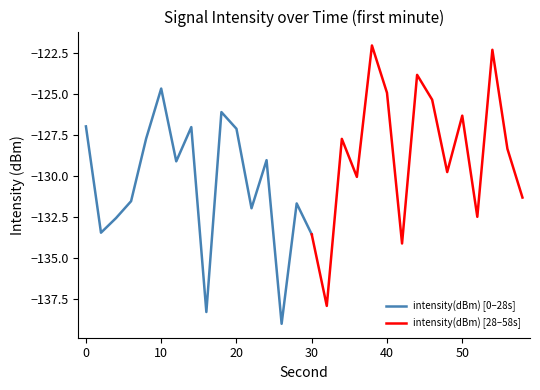

What is the value of the 8th point from the left?

-127.0